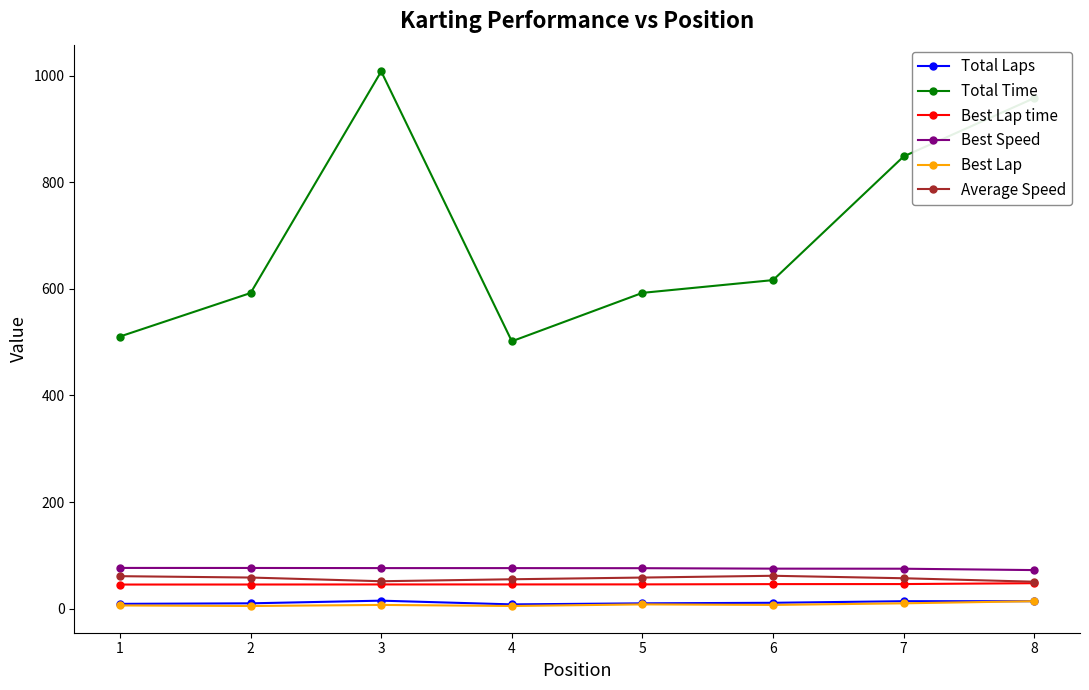

Is the value of Best Speed at 2 greater than the value of Average Speed at 7?

Yes